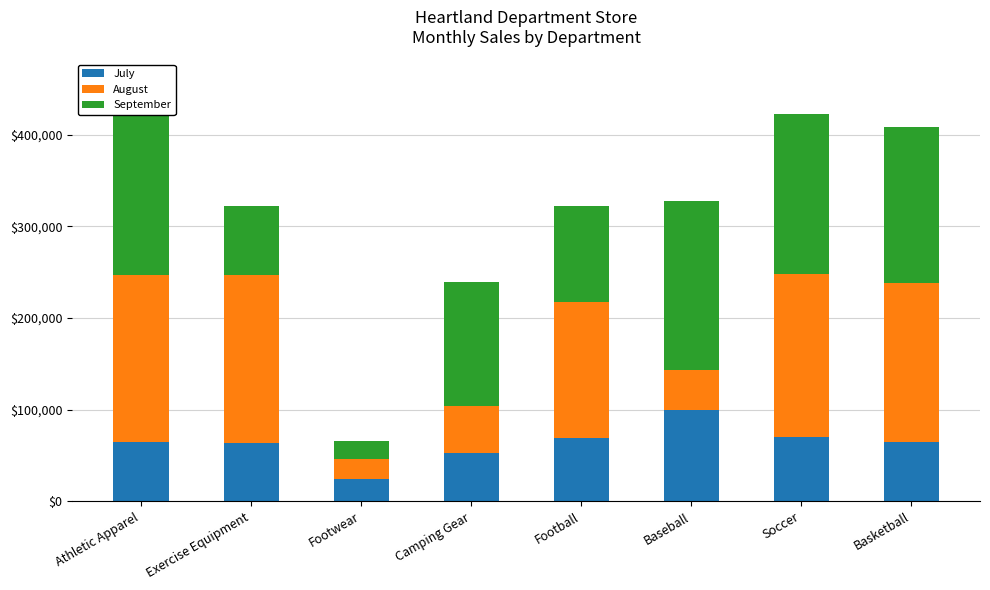

The value of July at Athletic Apparel is 64486.4. True or false?

True